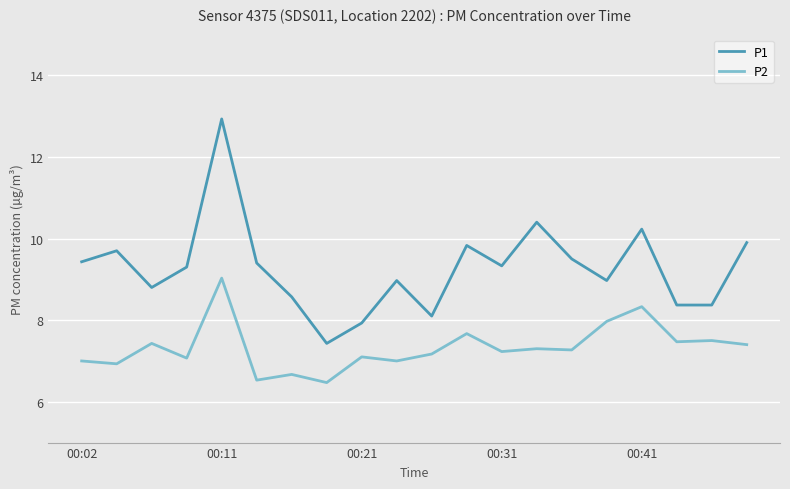

Which series has the largest total across all categories?

P1